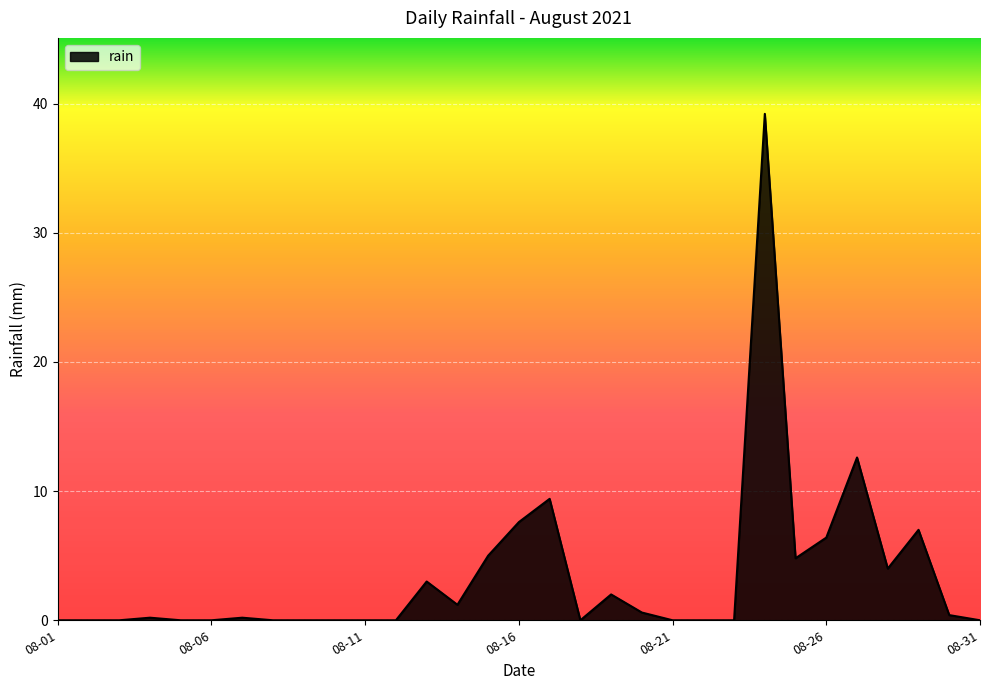

What is the difference between the maximum and minimum values?

39.2